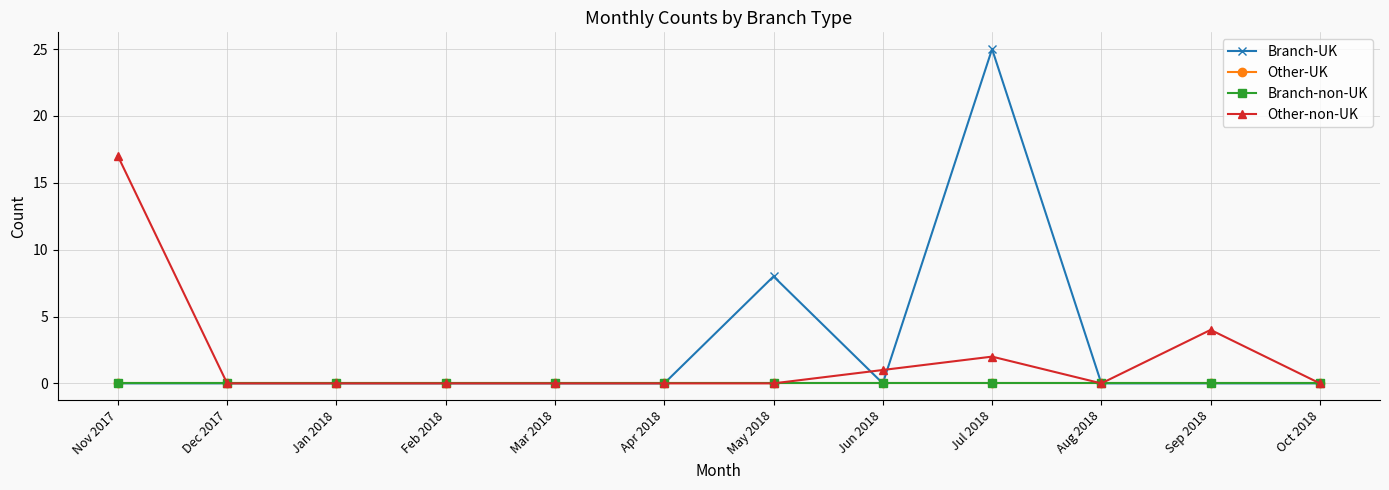

Does the chart have visible grid lines?

Yes